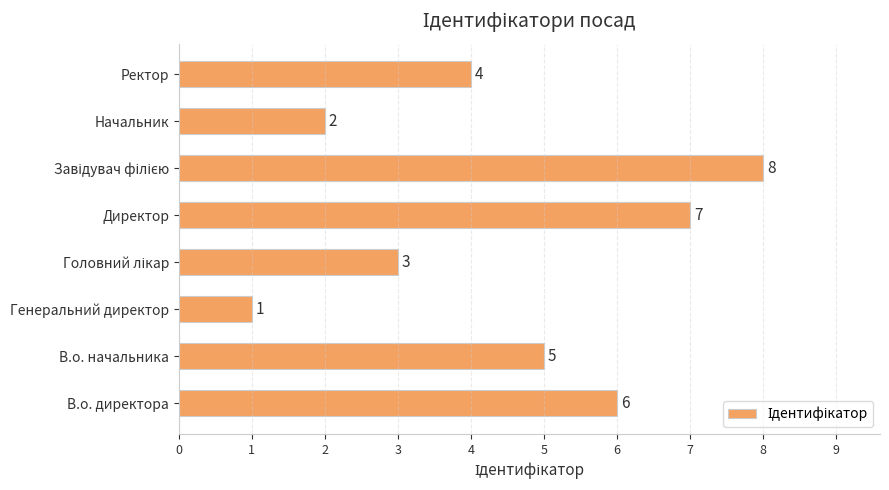

Which has a higher value, В.о. начальника or Директор?

Директор